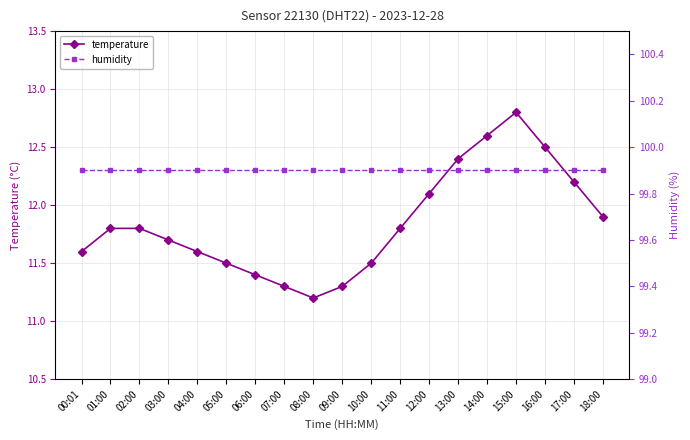

List the labels in order of humidity value, smallest first.

00:01, 01:00, 02:00, 03:00, 04:00, 05:00, 06:00, 07:00, 08:00, 09:00, 10:00, 11:00, 12:00, 13:00, 14:00, 15:00, 16:00, 17:00, 18:00